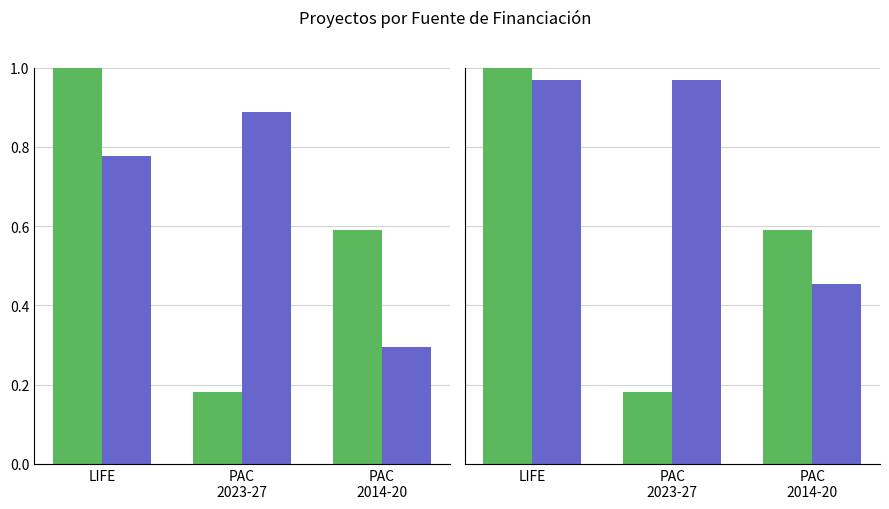

At which label is Año de finalización (norm.) closest to 0?

PAC
2014-20